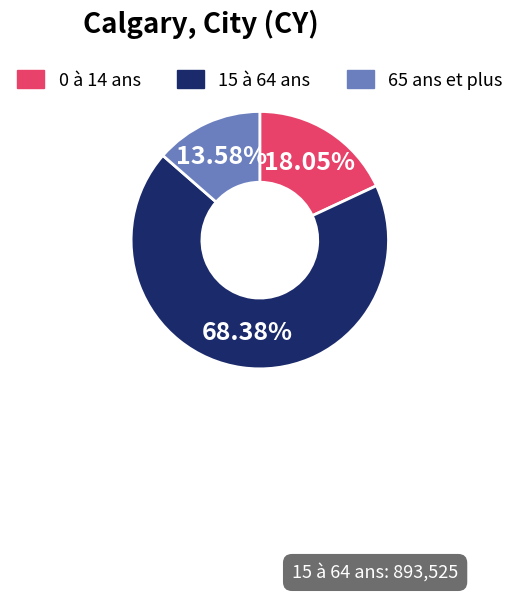

Approximately how many times larger is the value at 65 ans et plus compared to 0 à 14 ans?

0.8